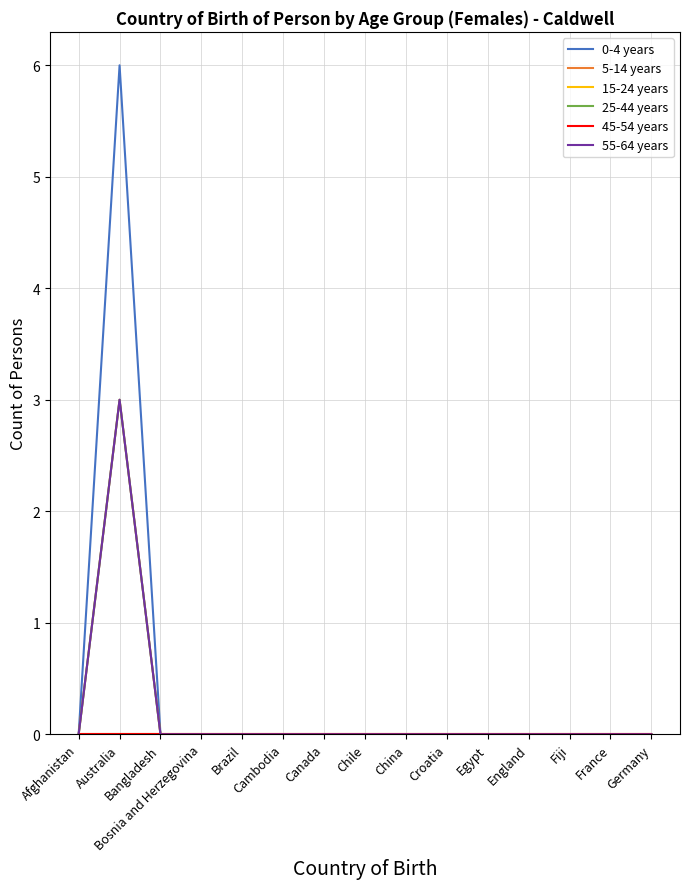

What position from the right is Bosnia and Herzegovina?

12